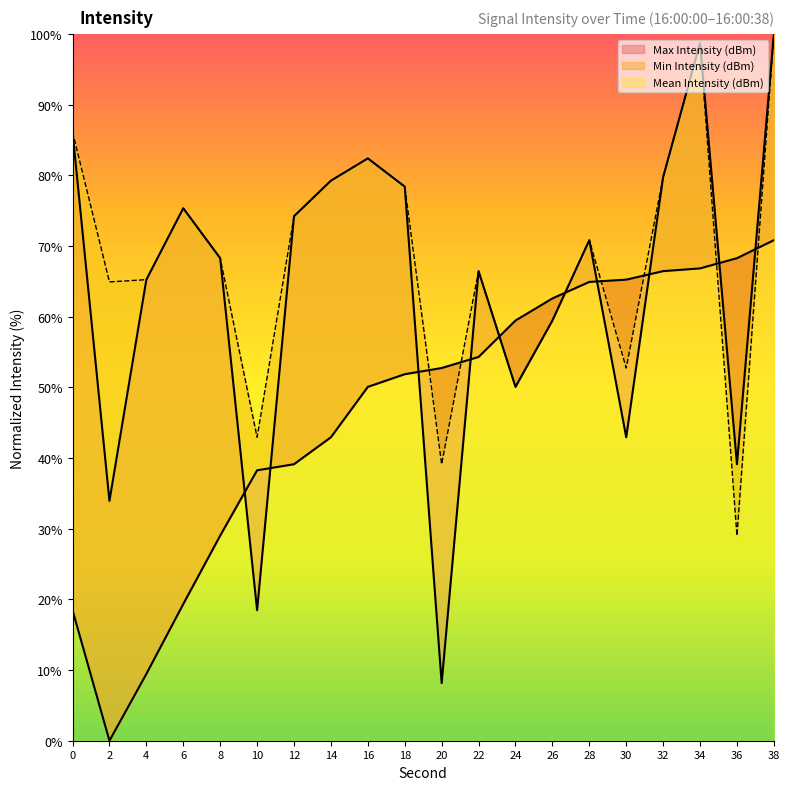

True or false: Max Intensity (dBm) has a value of 8.2 at 20.

True